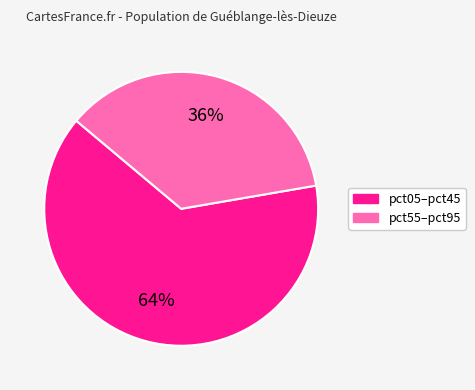

Does any single category account for the majority?

Yes